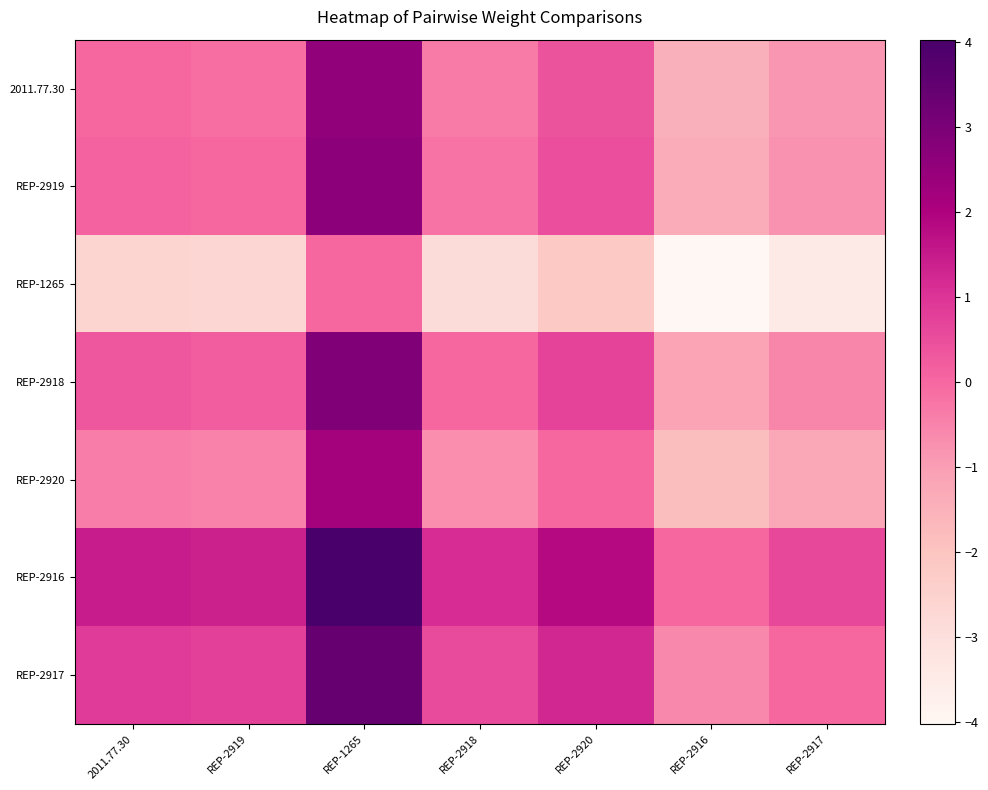

How many distinct data groups are displayed?

7